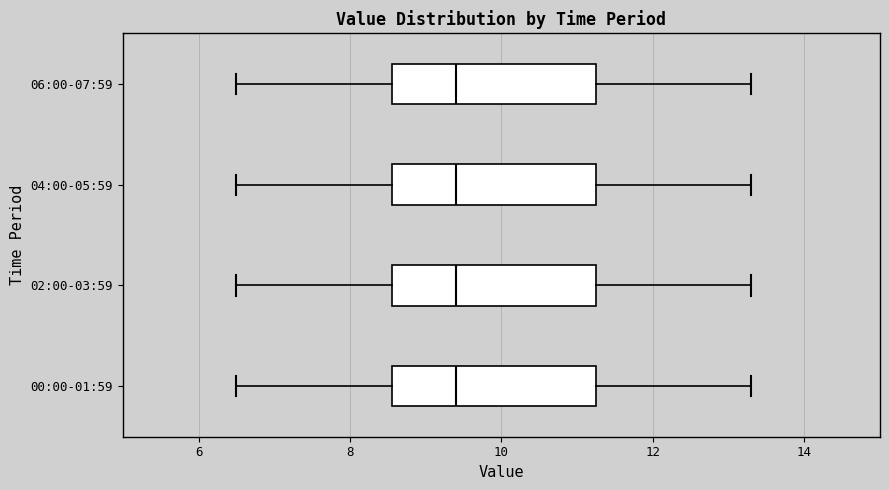

Reading bottom to top, read every box against the x-axis: the position of its median line, the range the box covers, and the ends of its whiskers. The values are not printed on the chart, so give them approximately, as read against the axis.

00:00-01:59: median 9.4, box 8.6 to 11.2, whiskers 6.6 to 13.4
02:00-03:59: median 9.4, box 8.6 to 11.2, whiskers 6.6 to 13.4
04:00-05:59: median 9.4, box 8.6 to 11.2, whiskers 6.6 to 13.4
06:00-07:59: median 9.4, box 8.6 to 11.2, whiskers 6.6 to 13.4